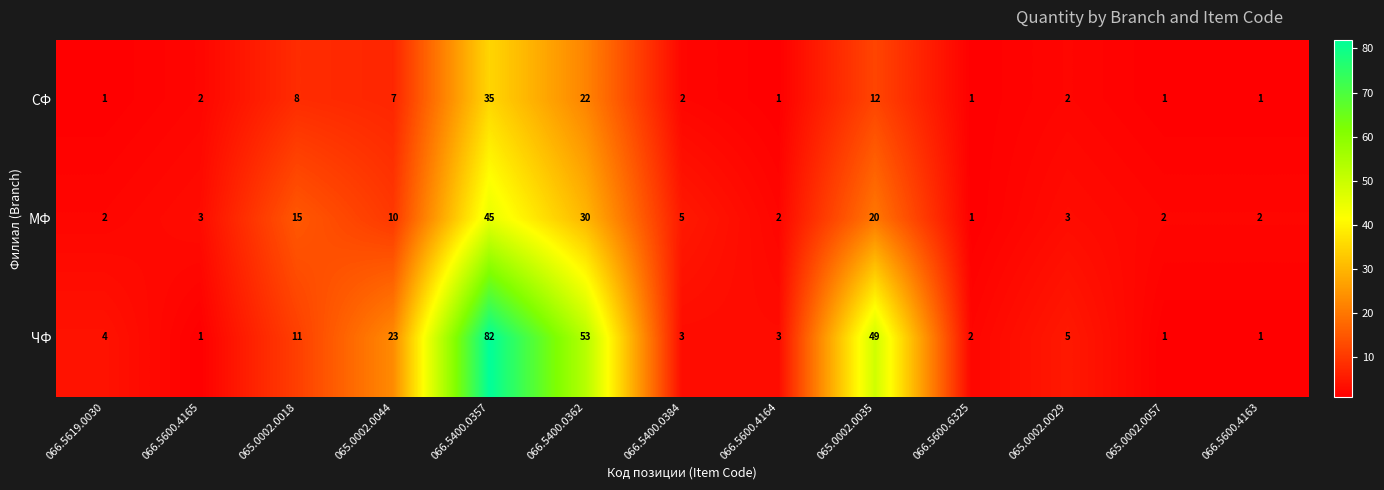

True or false: СФ has a value of 1 at 066.5600.4165.

False